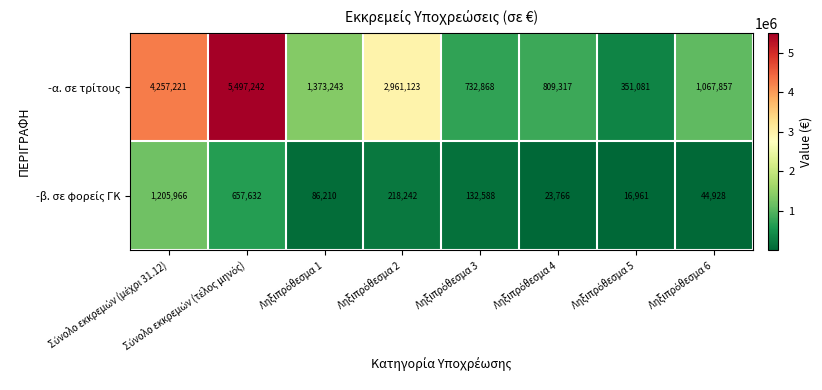

What is the smallest value displayed?

16961